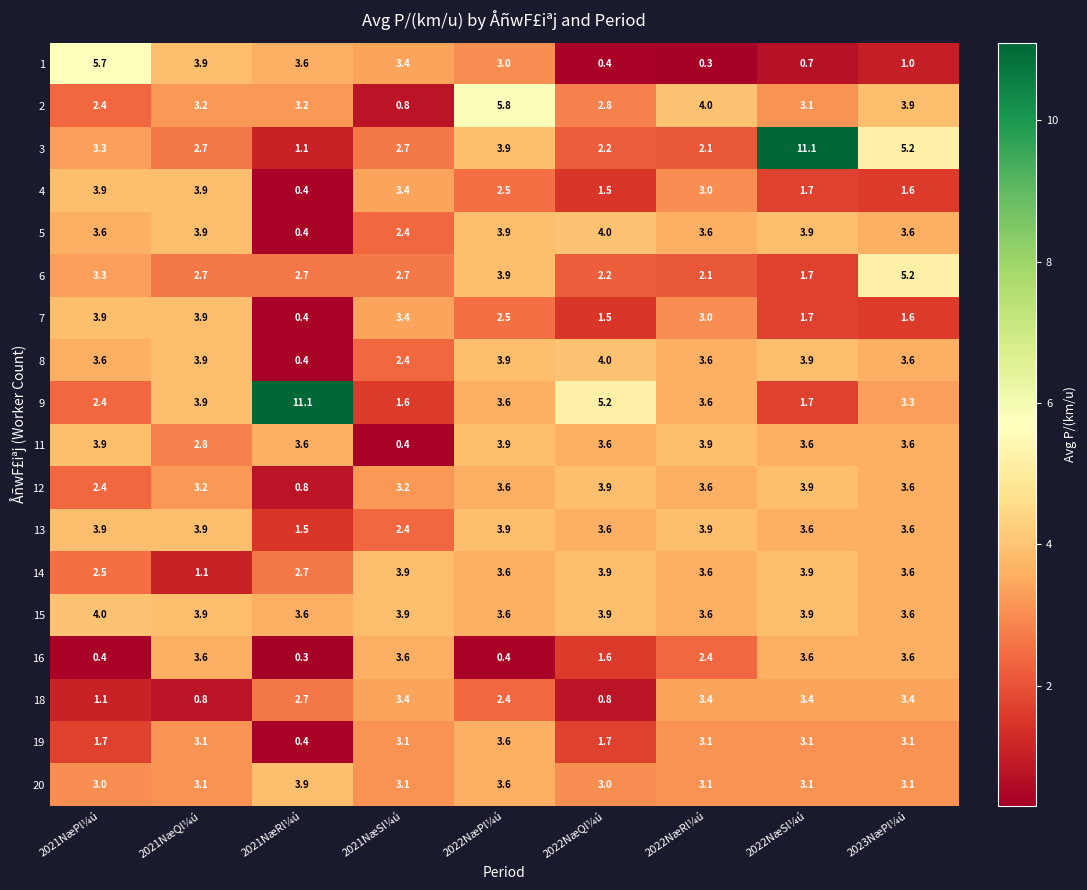

At how many categories does at least one series exceed 1?

9